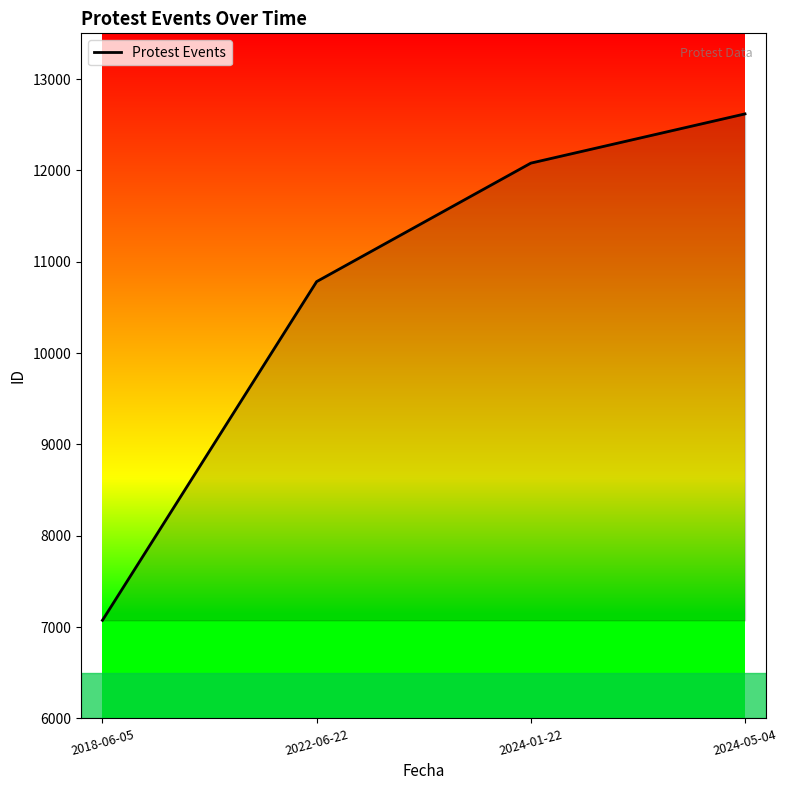

Is it true that the value at 2022-06-22 is 18598?

False